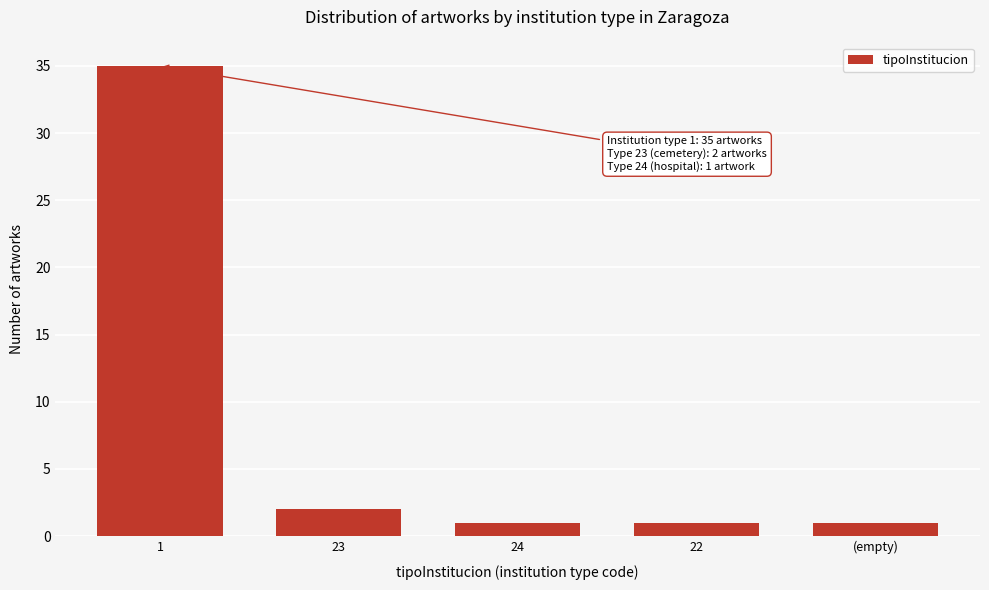

Reading right to left, extract all data points from this chart.

1	1	1	2	35